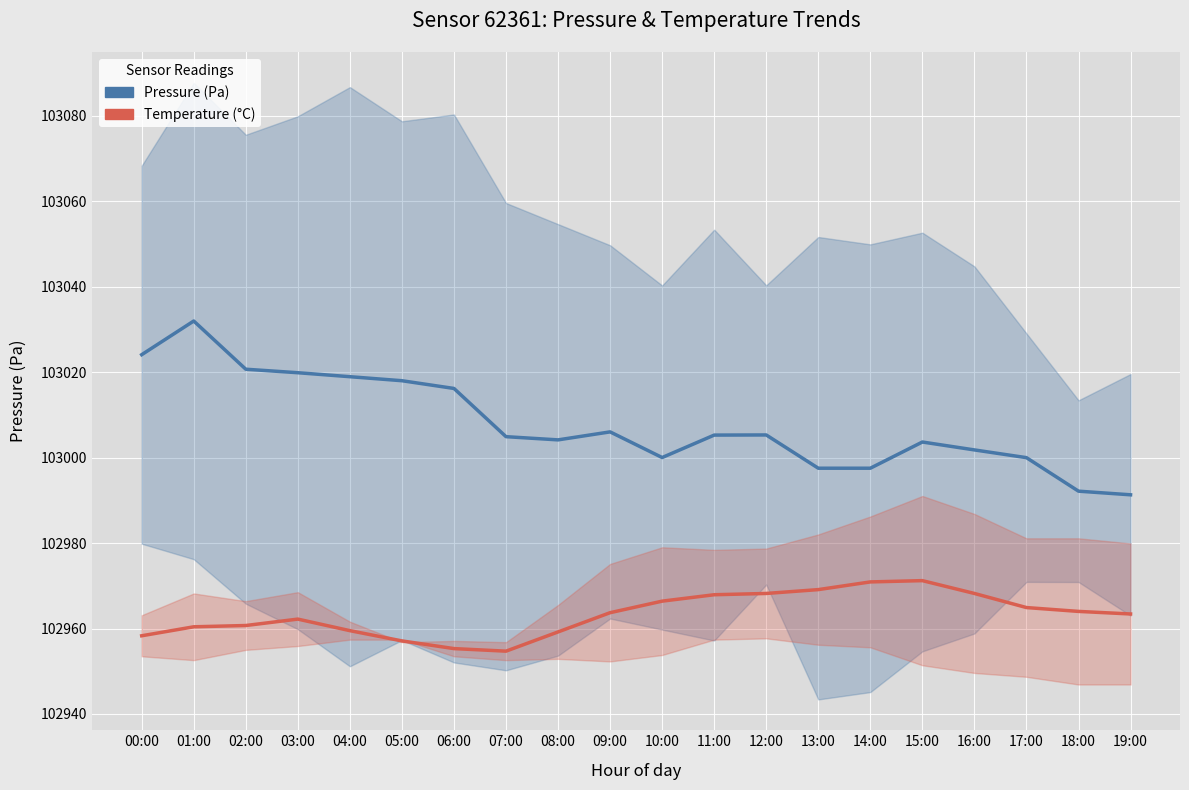

True or false: Temperature (°C) and Pressure (Pa) intersect in this chart.

False